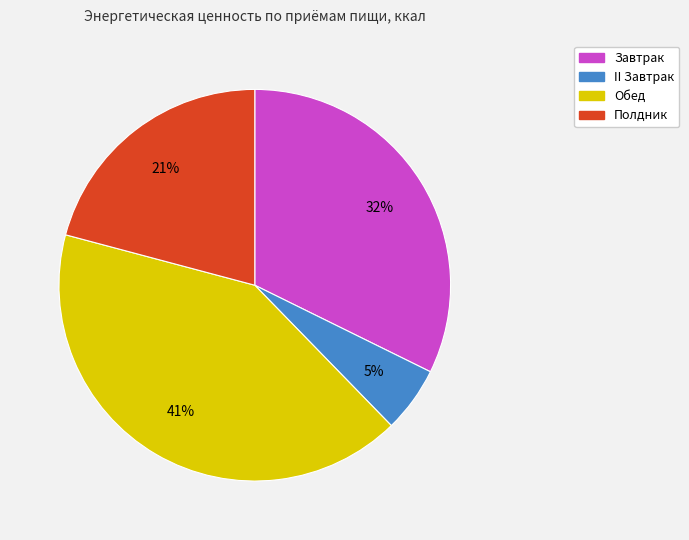

To the nearest percent, what portion does Обед represent?

41%